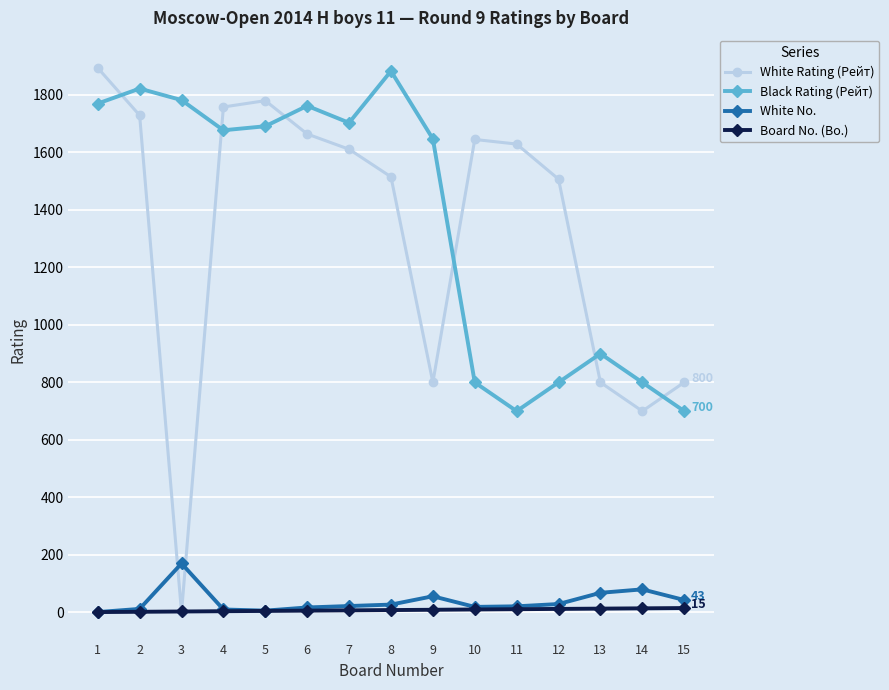

At which category does White No. reach its first local peak?

3